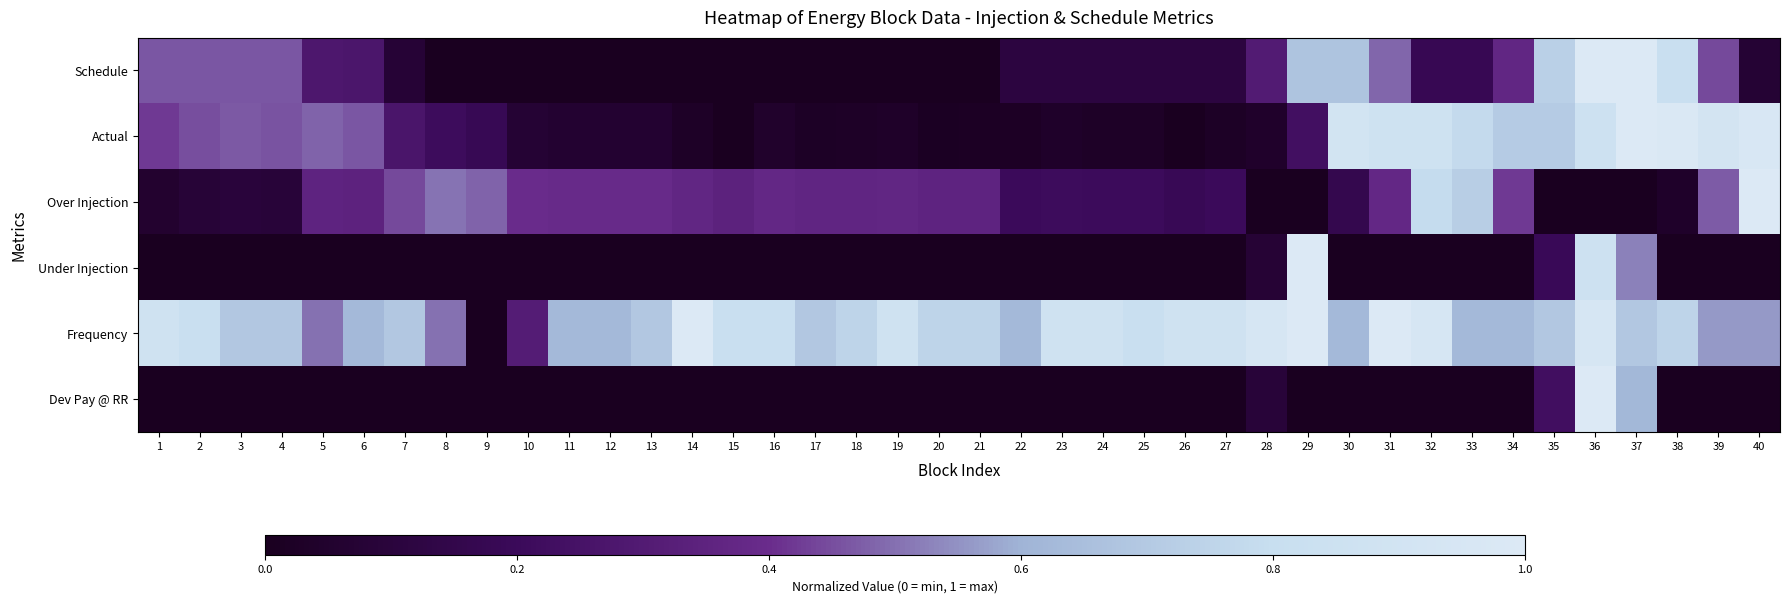

At how many categories does at least one series exceed 0?

40